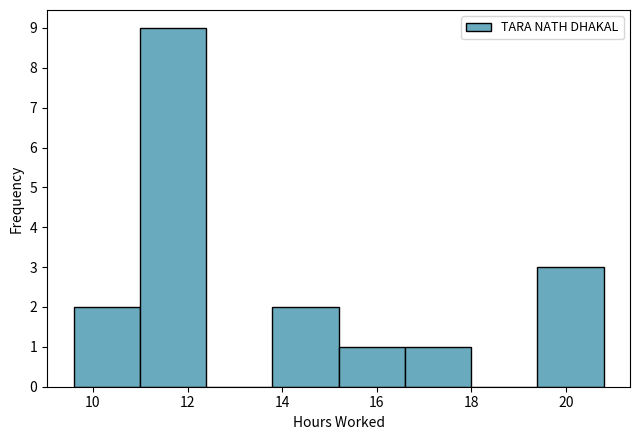

What is the height of the bar covering 11.0 to 12.4 on the x-axis? Neither the bar edges nor the heights are printed on the chart, so give them approximately, as read against the axes.

9